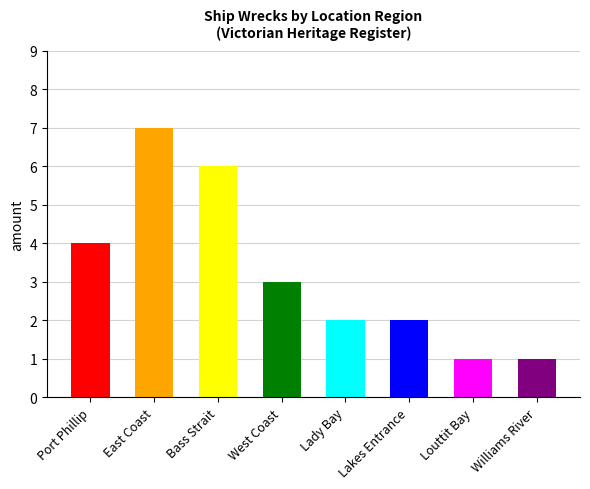

What is the difference between the values at Port Phillip and East Coast?

3